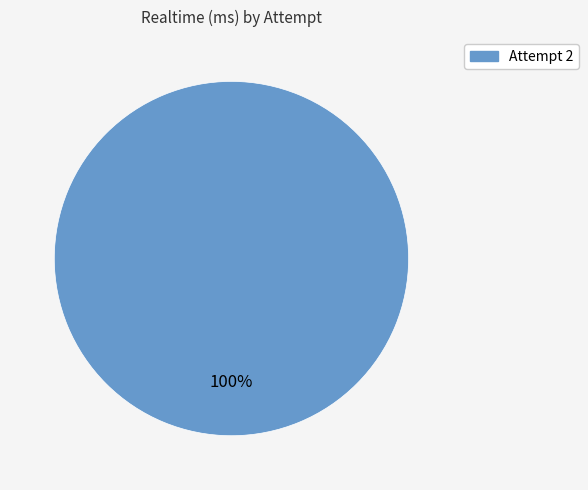

Is there a majority slice in this chart?

Yes